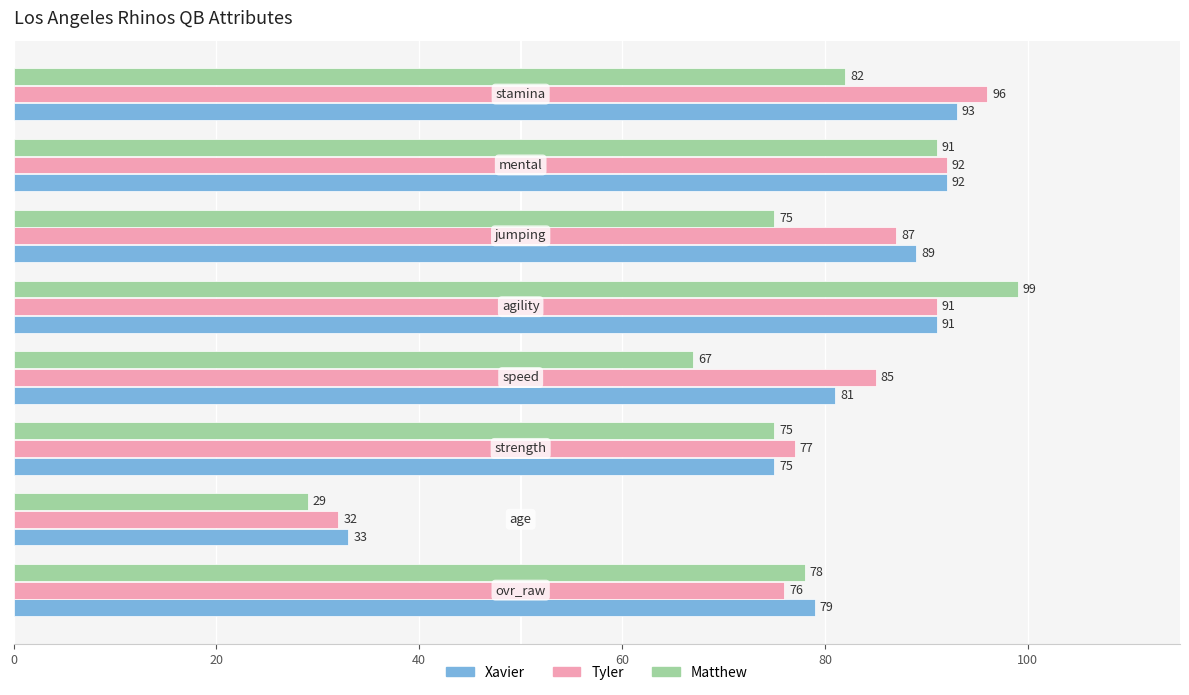

List the series in order of their peak value, highest first.

Matthew, Tyler, Xavier